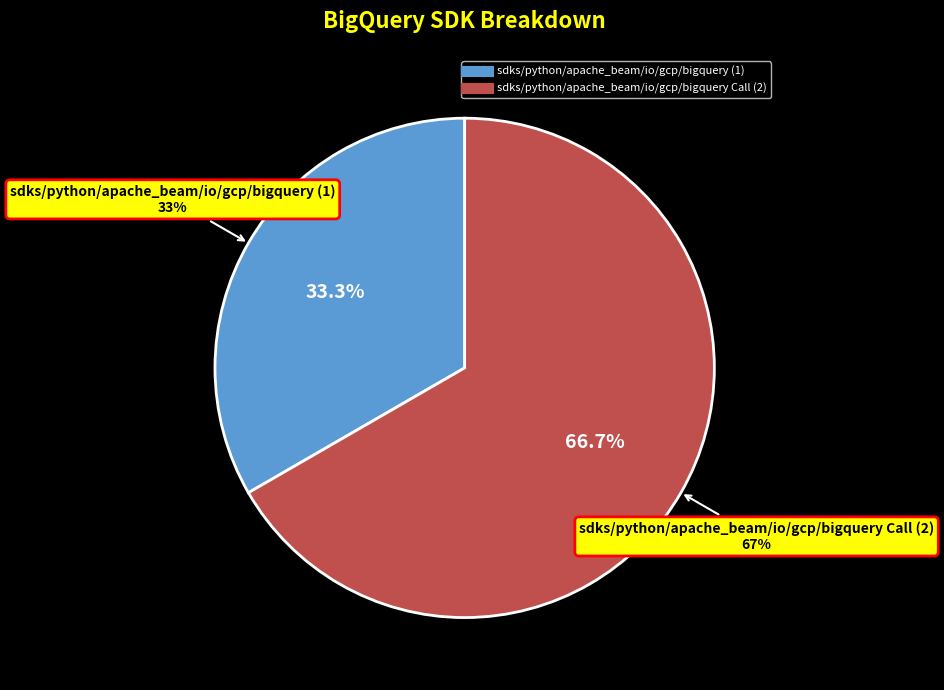

To the nearest percent, what is the difference between the largest and smallest slice percentages?

33%